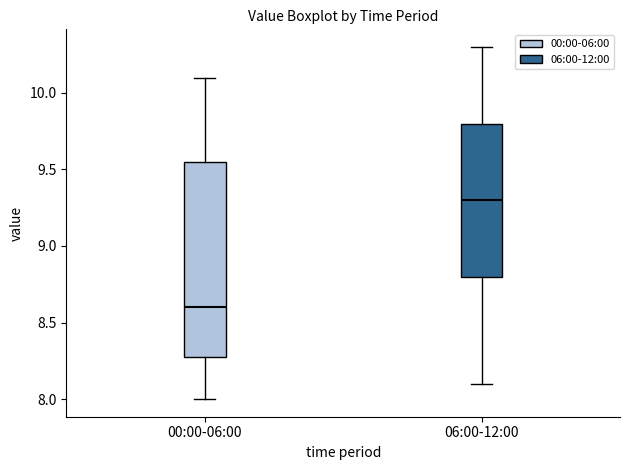

Which box is the tallest, from its lower edge to its upper edge?

00:00-06:00